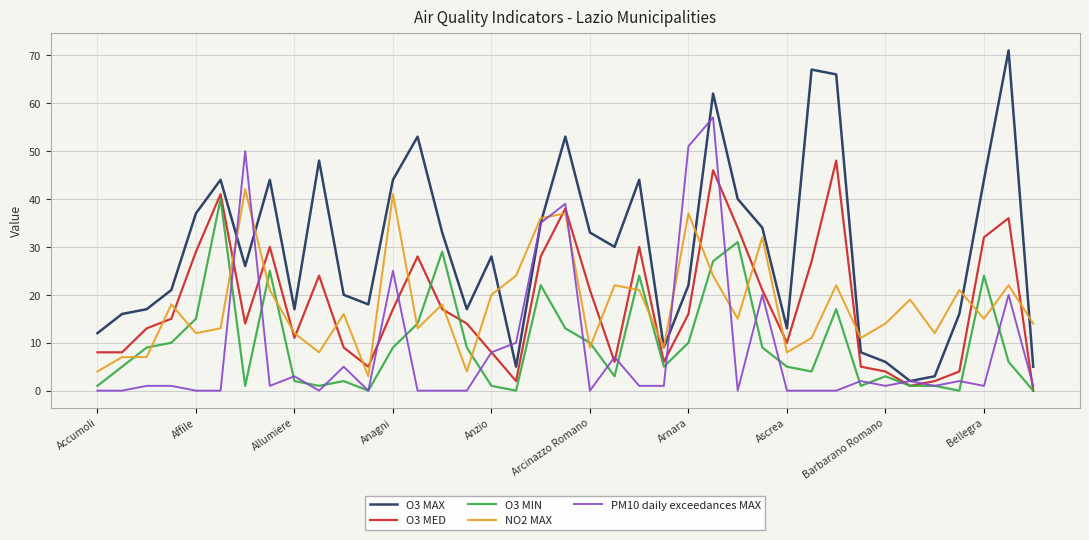

What is the sum of all NO2 MAX values?

694